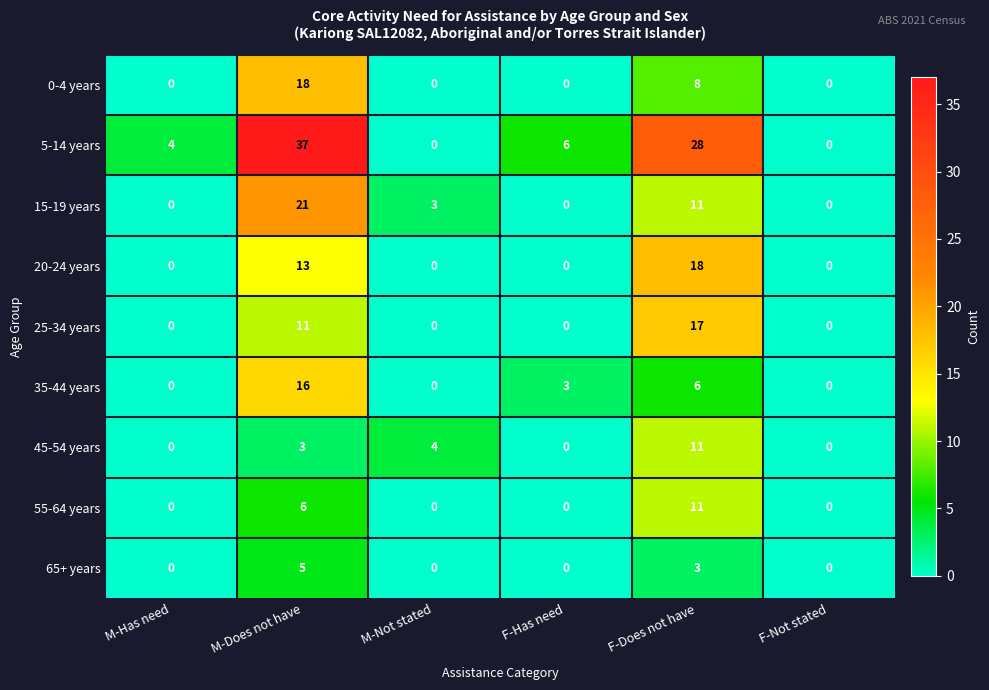

How many categories are shown in the chart?

6